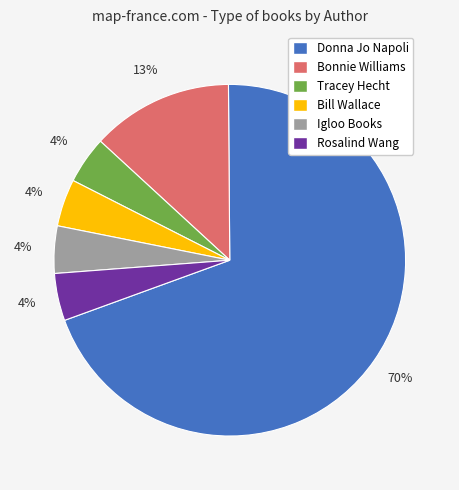

Is there any slice that represents more than half of the pie?

Yes